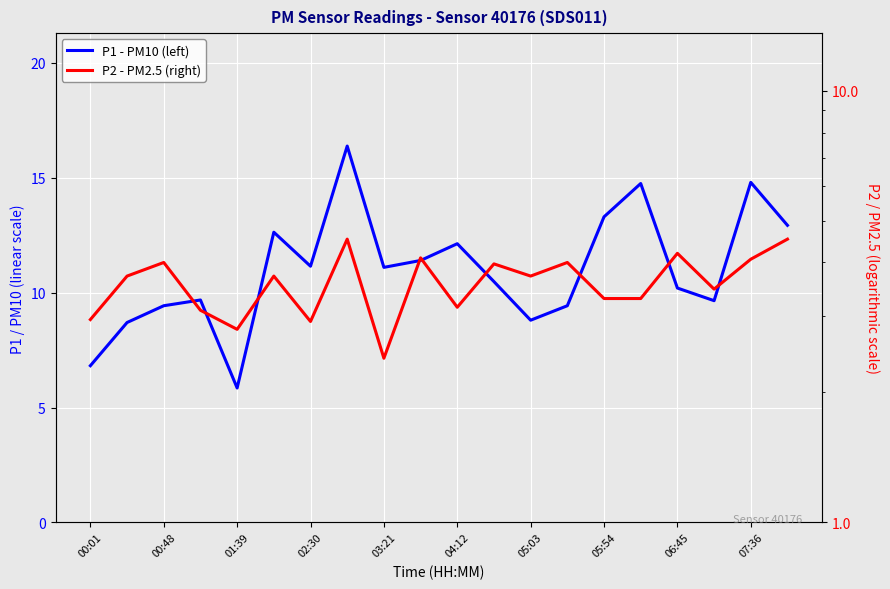

Between 04:12 and 15, which is larger?

15